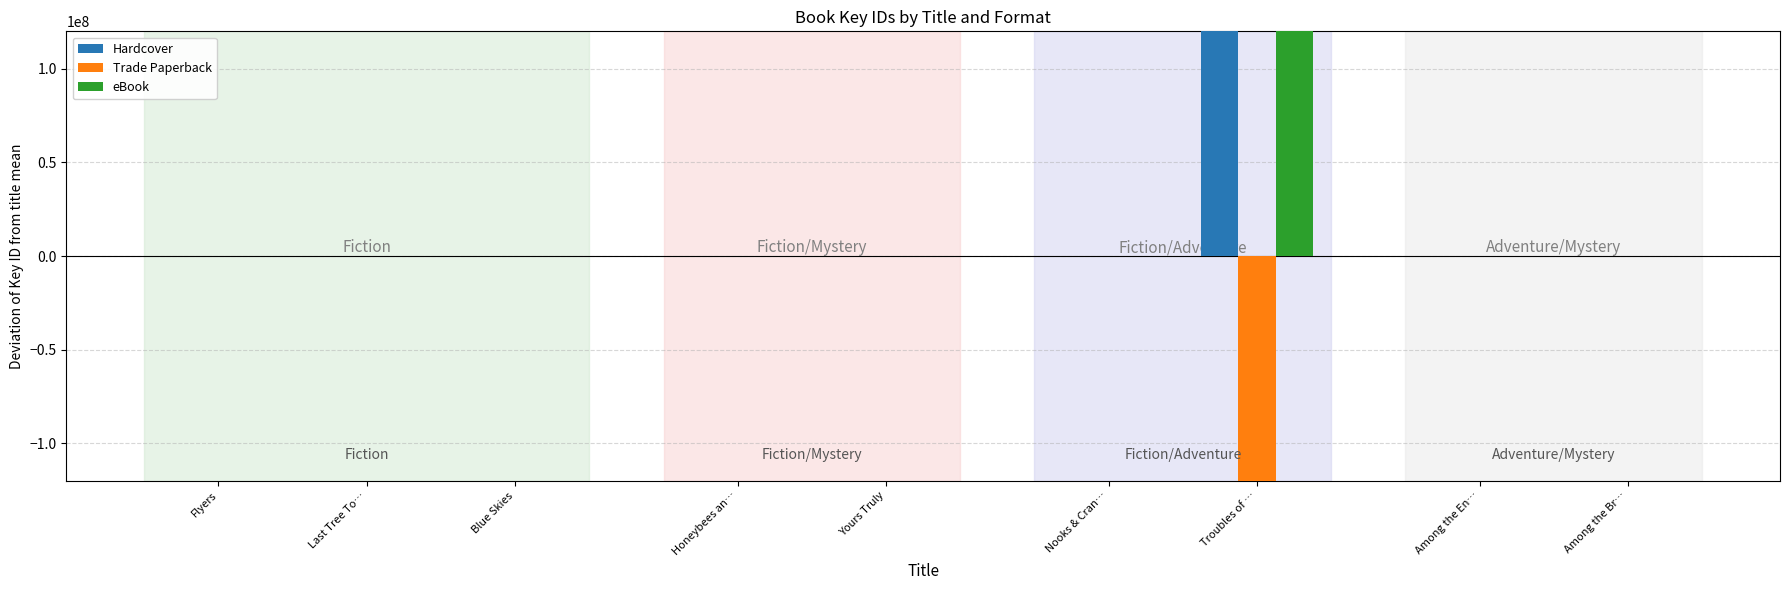

What is the label of the 7th bar from the left?

Troubles of …